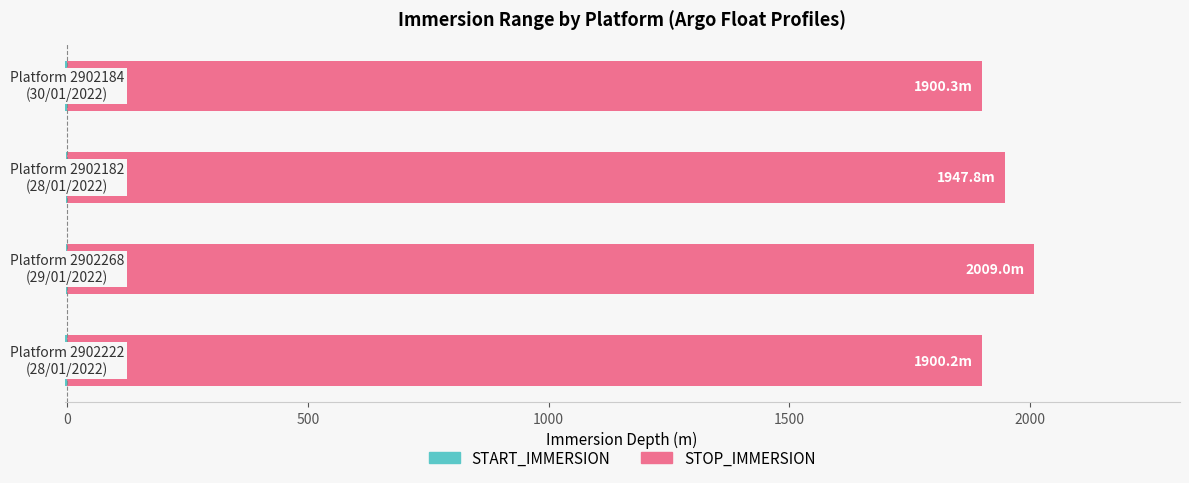

How many data points in START_IMMERSION are less than -3?

2